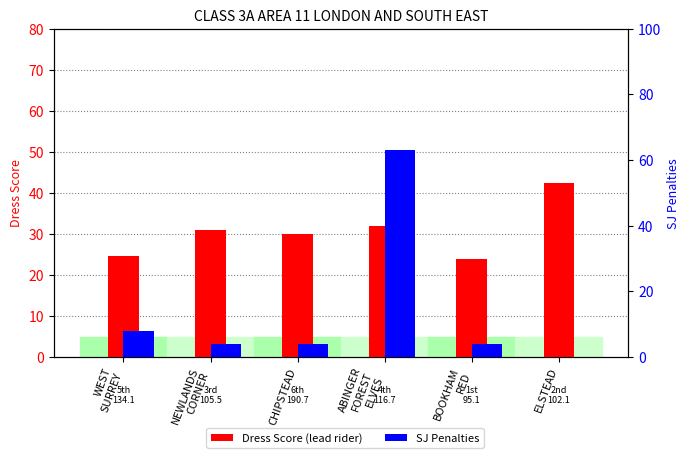

Which category has the lowest value across all series?

ELSTEAD